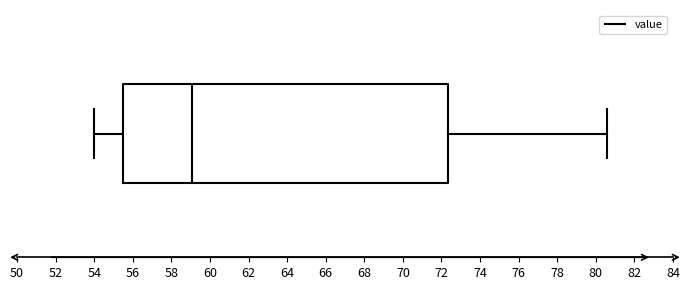

Where does the median line of the box sit on the x-axis? The values are not printed on the chart, so give them approximately, as read against the axis.

59.0